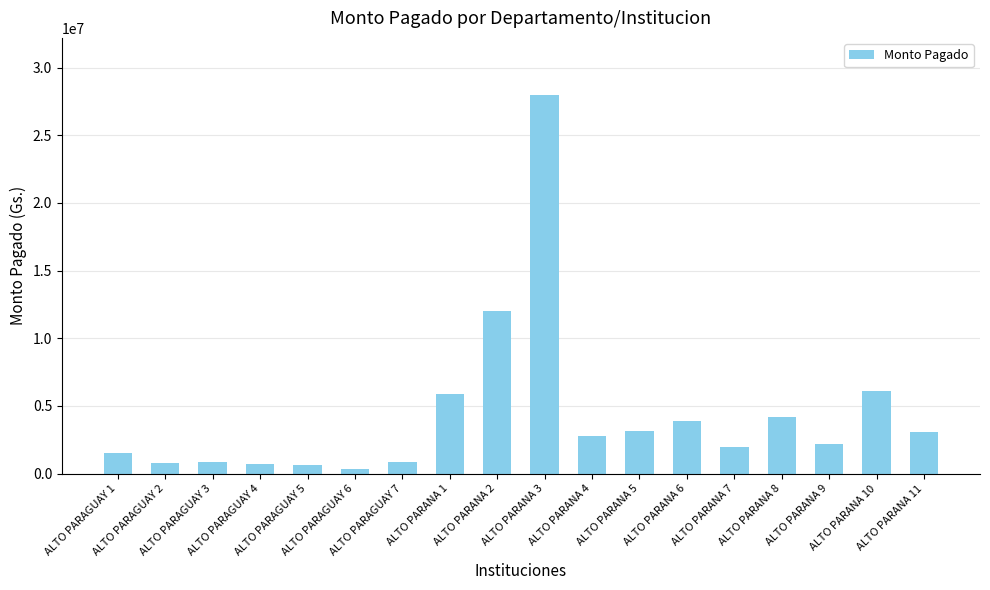

Which category has the highest value across all series?

ALTO PARANA 3